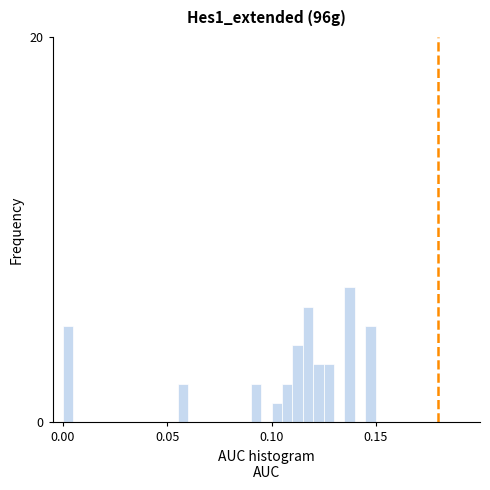

Around what value on the x-axis is the tallest bar? Give the approximate position of its centre, as read against the axis.

0.140